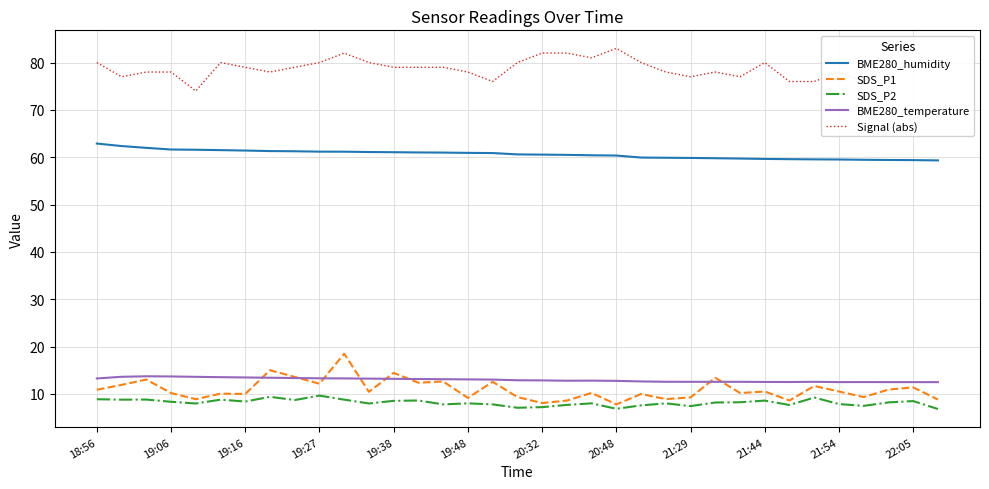

What is the maximum value shown in the chart?

83.0